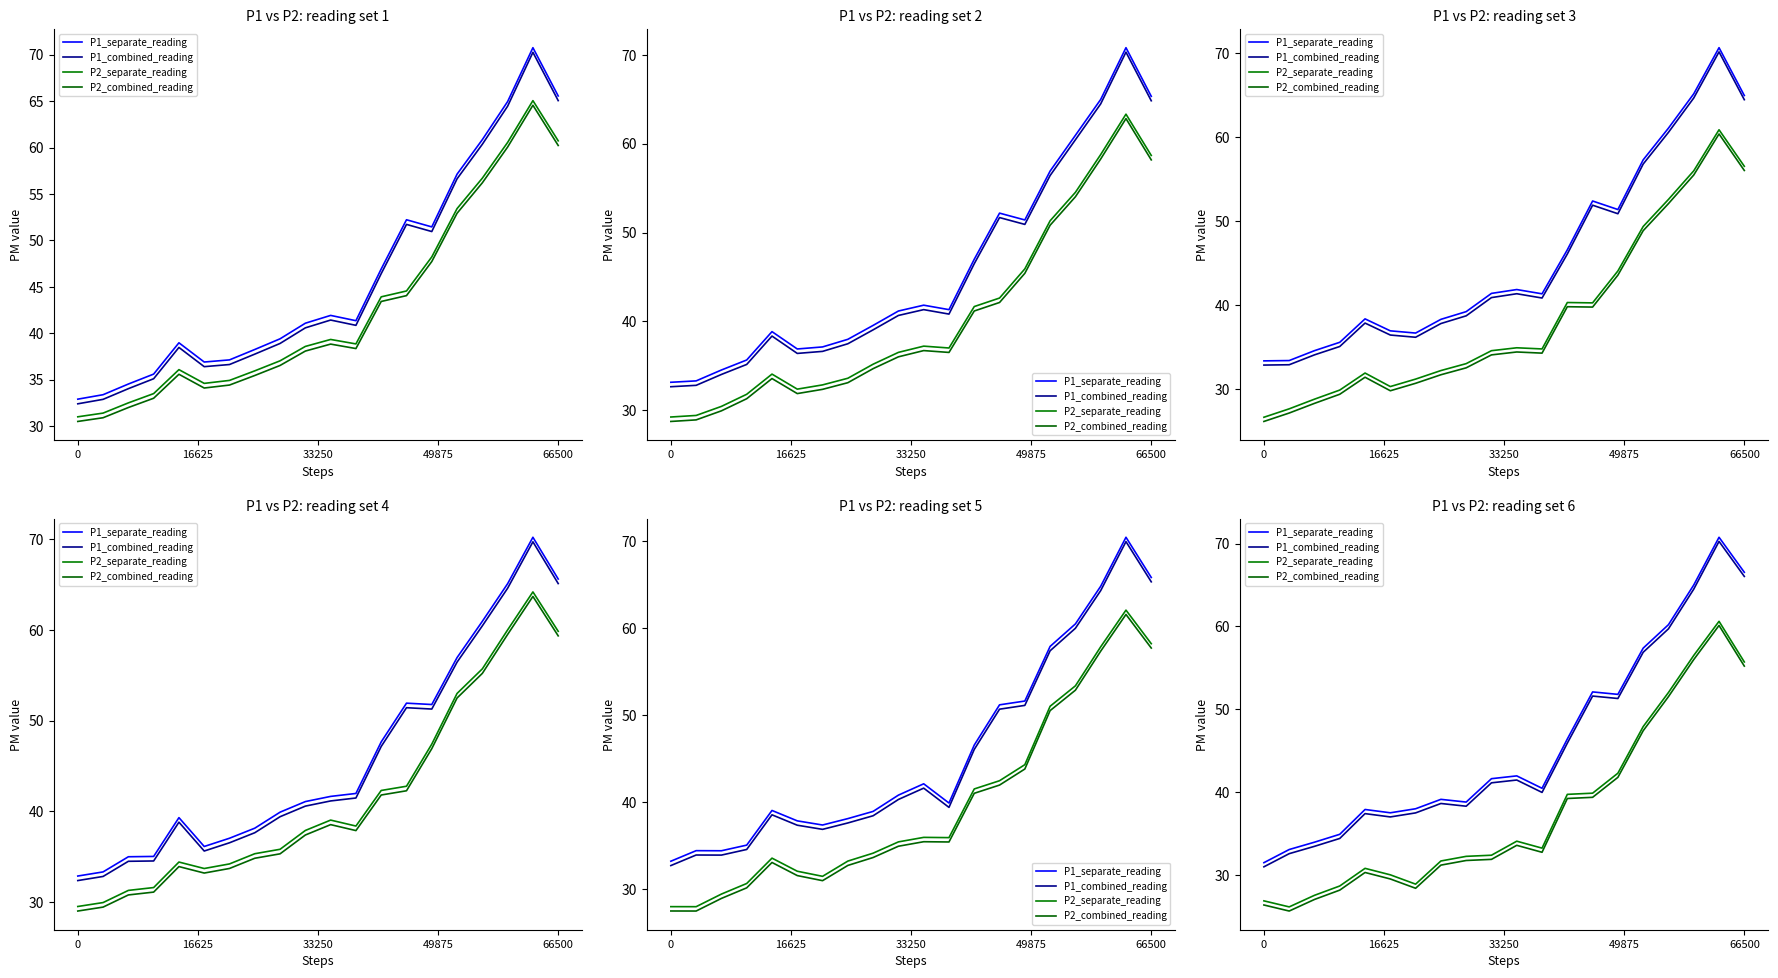

Does the chart have visible grid lines?

No